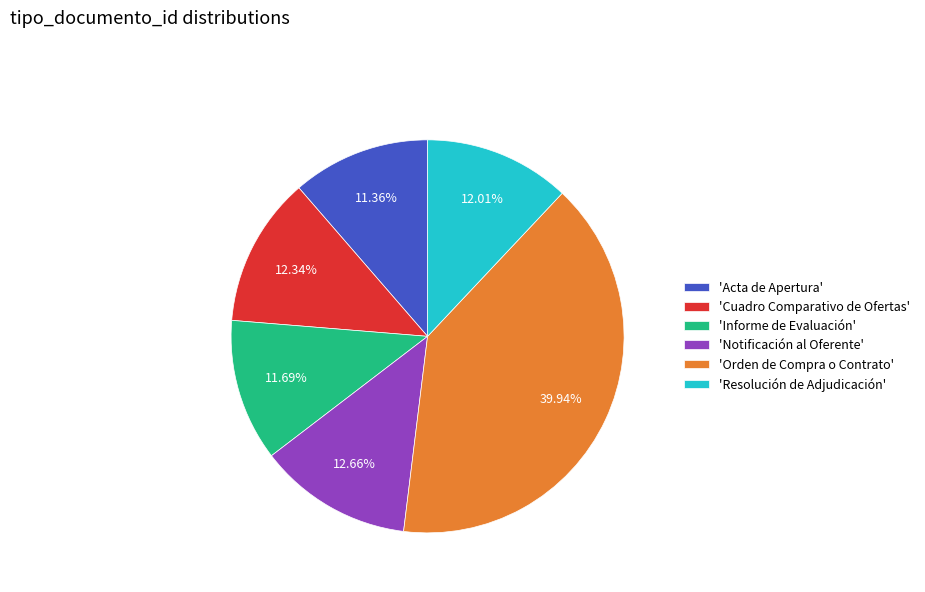

Approximately how many times larger is the value at 'Informe de Evaluación' compared to 'Orden de Compra o Contrato'?

0.3